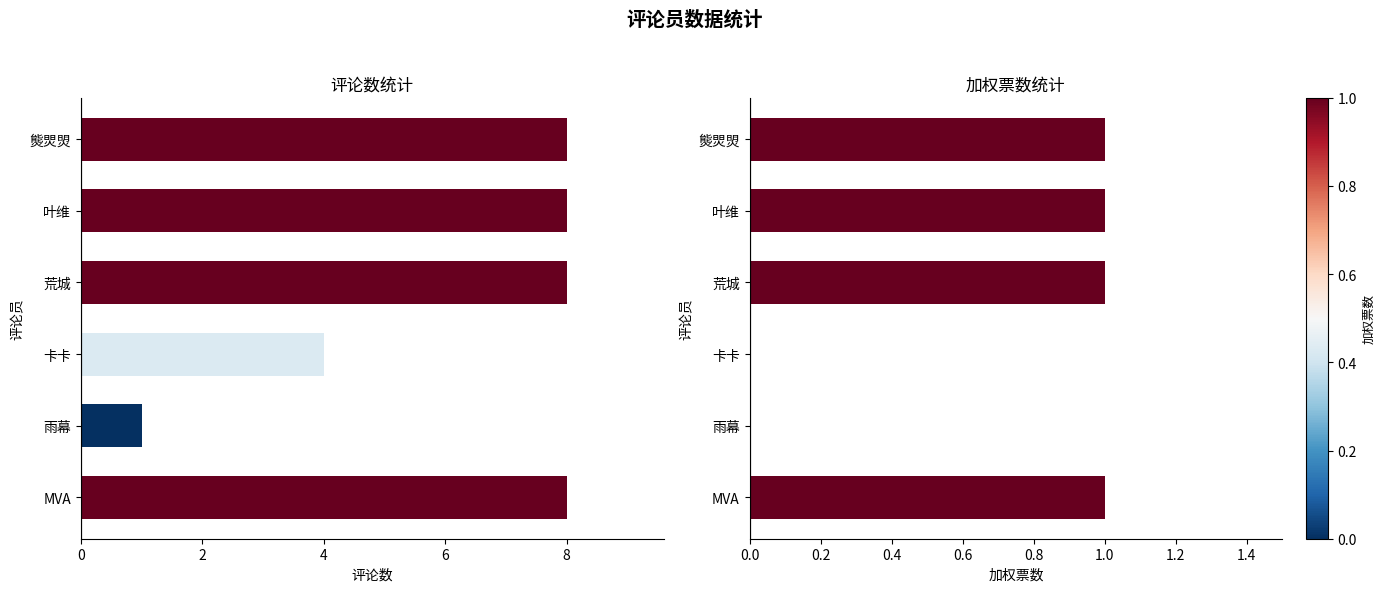

Count the 加权票数 values in the range 0 to 1.

6